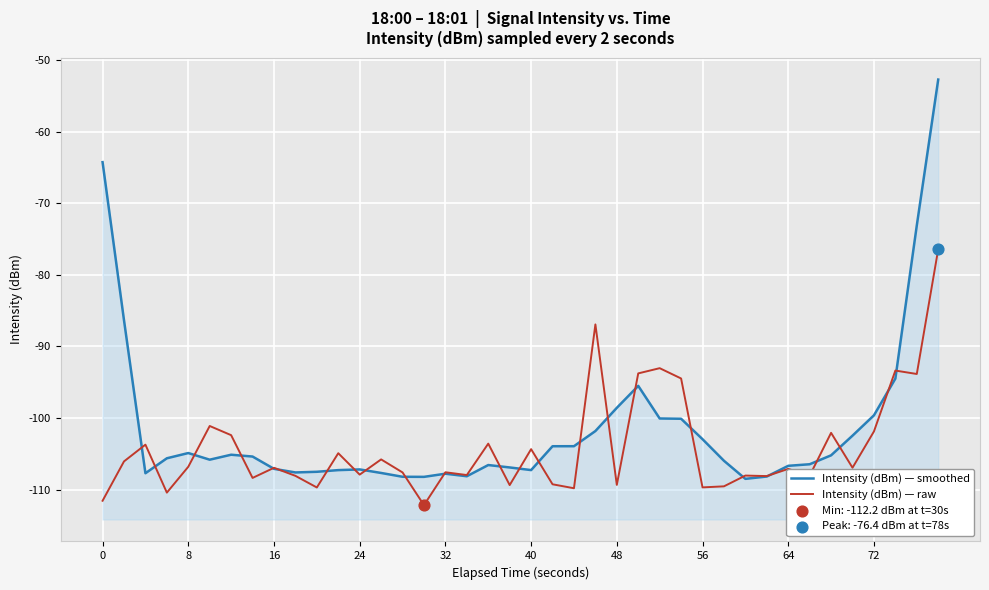

What are all the series names shown in the legend?

Intensity (dBm) — smoothed, Intensity (dBm) — raw